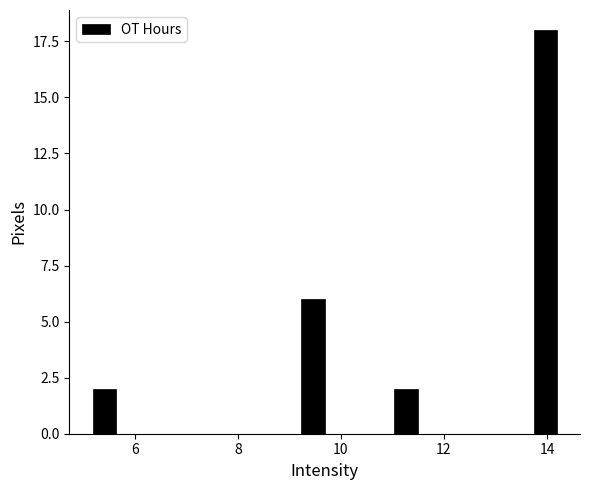

Read against the x-axis, roughly where is the centre of the tallest bar?

14.0